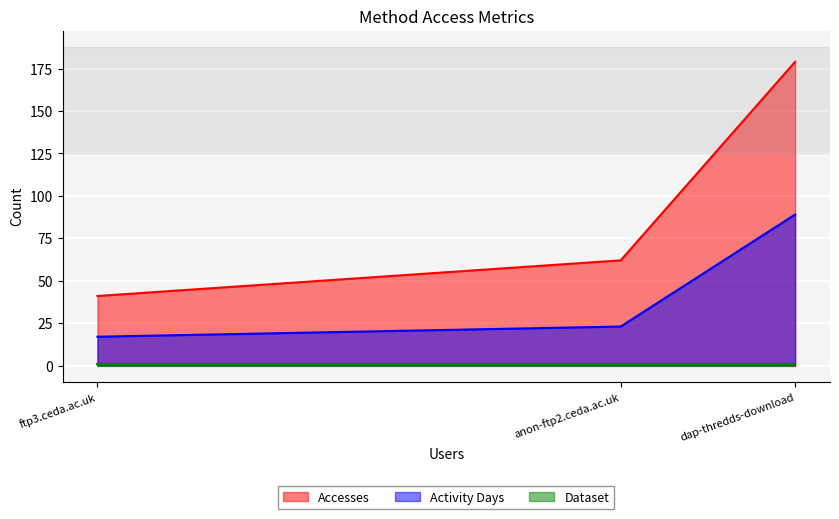

What is the sum of all Dataset values?

3